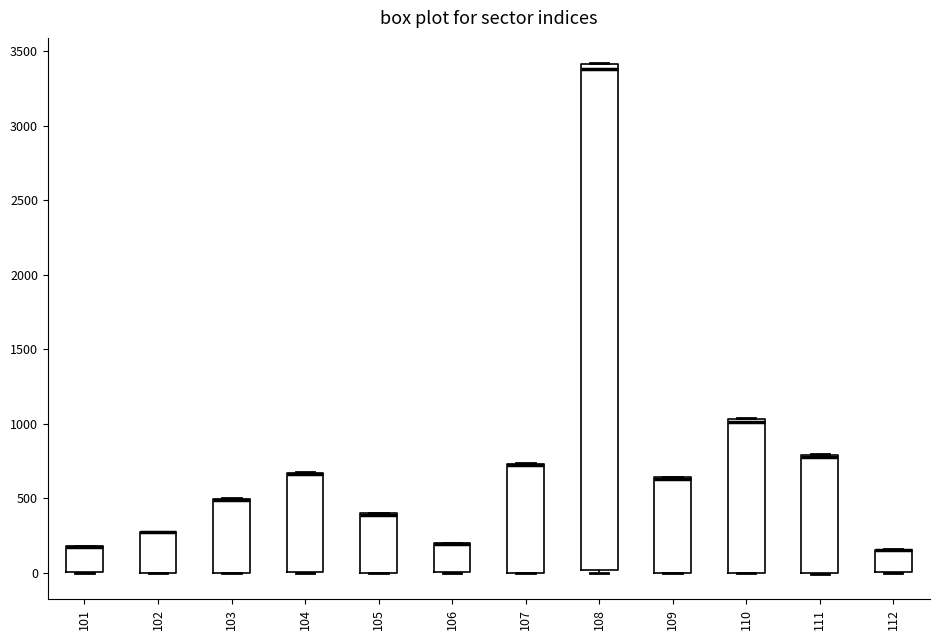

Reading left to right, read every box against the y-axis: the position of its median line, the range the box covers, and the ends of its whiskers. The values are not printed on the chart, so give them approximately, as read against the axis.

101: median 200 (drawn on the box's upper edge), box 0 to 200, whiskers 0 to 200
102: median 250 (drawn on the box's upper edge), box 0 to 250, whiskers 0 to 300
103: median 500 (drawn on the box's upper edge), box 0 to 500, whiskers 0 to 500
104: median 650 (drawn on the box's upper edge), box 0 to 650, whiskers 0 to 700
105: median 400 (drawn on the box's upper edge), box 0 to 400, whiskers 0 to 400
106: median 200 (drawn on the box's upper edge), box 0 to 200, whiskers 0 to 200
107: median 750 (drawn on the box's upper edge), box 0 to 750, whiskers 0 to 750
108: median 3400 (just below the box's upper edge), box 0 to 3400, whiskers 0 (just below the box's lower edge) to 3400
109: median 650 (drawn on the box's upper edge), box 0 to 650, whiskers 0 to 650
110: median 1000, box 0 to 1050, whiskers 0 to 1050
111: median 800 (drawn on the box's upper edge), box 0 to 800, whiskers 0 to 800
112: median 150 (drawn on the box's upper edge), box 0 to 150, whiskers 0 to 150